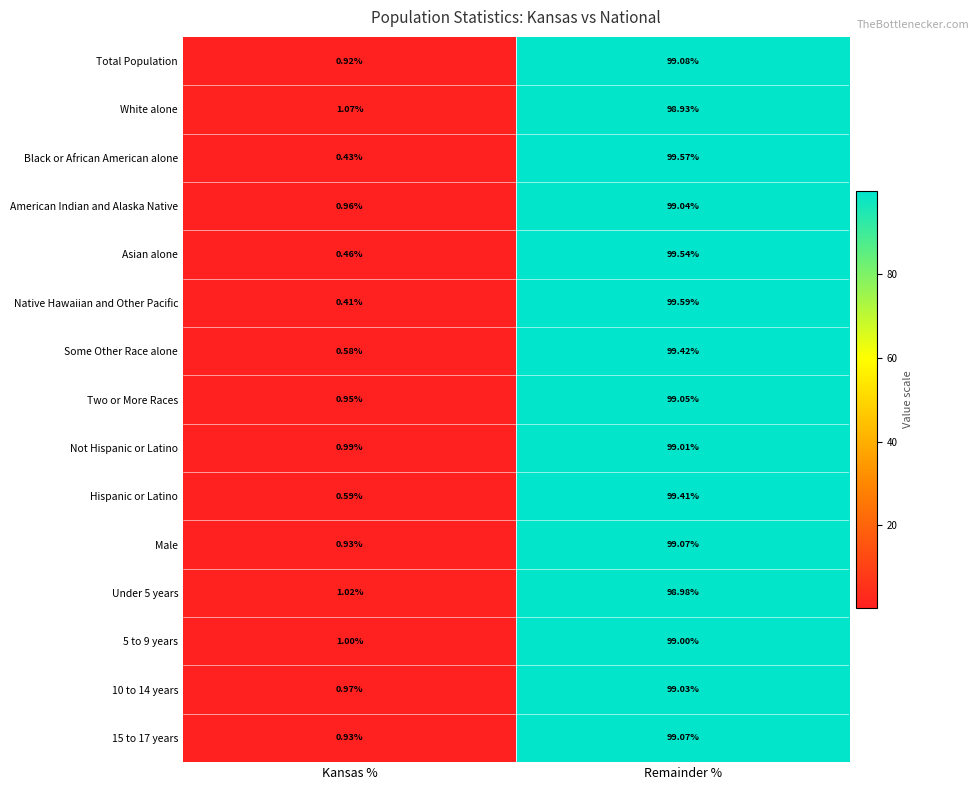

List the labels in order of Two or More Races value, smallest first.

Kansas %, Remainder %